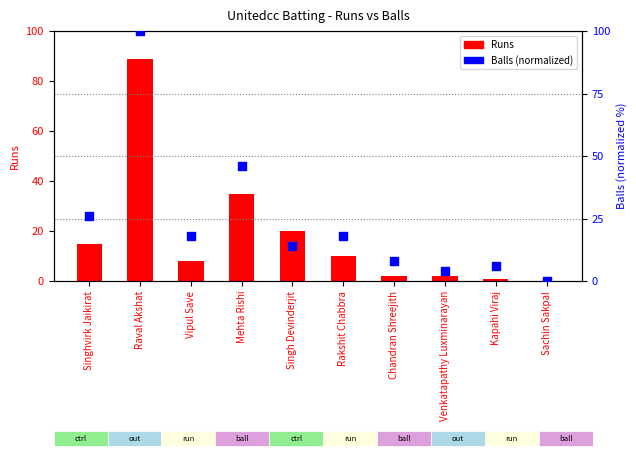

Which series reaches the minimum Y coordinate?

Runs